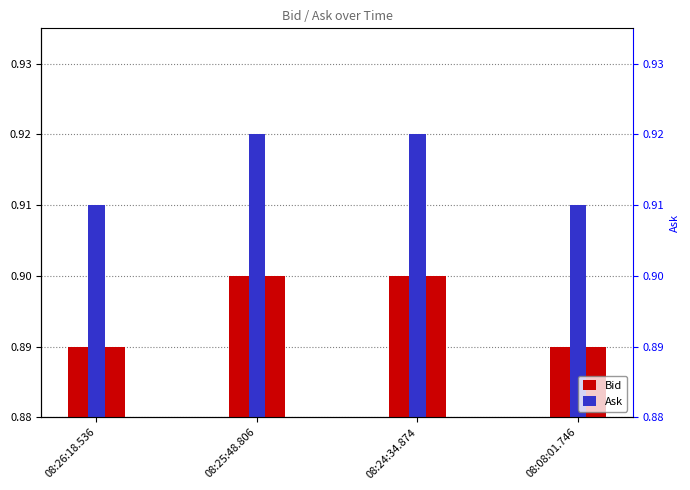

List the labels in order of Ask value, smallest first.

08:26:18.536, 08:08:01.746, 08:25:48.806, 08:24:34.874